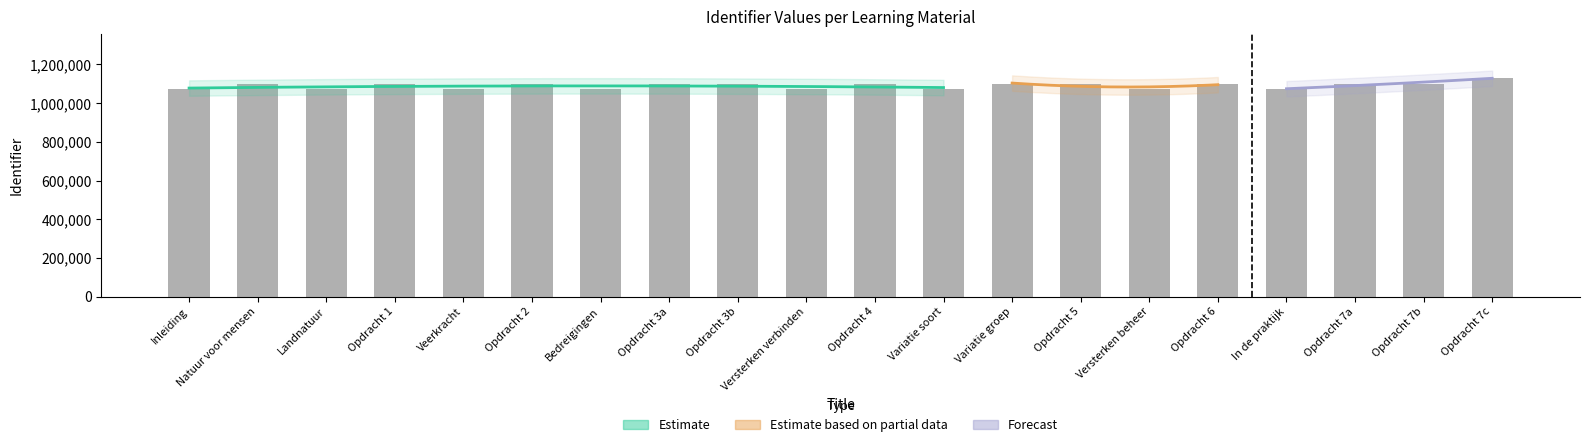

Rank the categories by value from lowest to highest.

Inleiding, Landnatuur, Bedreigingen, Veerkracht, Versterken verbinden, Variatie soort, Versterken beheer, In de praktijk, Opdracht 1, Natuur voor mensen, Opdracht 3a, Opdracht 2, Opdracht 3b, Opdracht 4, Variatie groep, Opdracht 5, Opdracht 6, Opdracht 7a, Opdracht 7b, Opdracht 7c